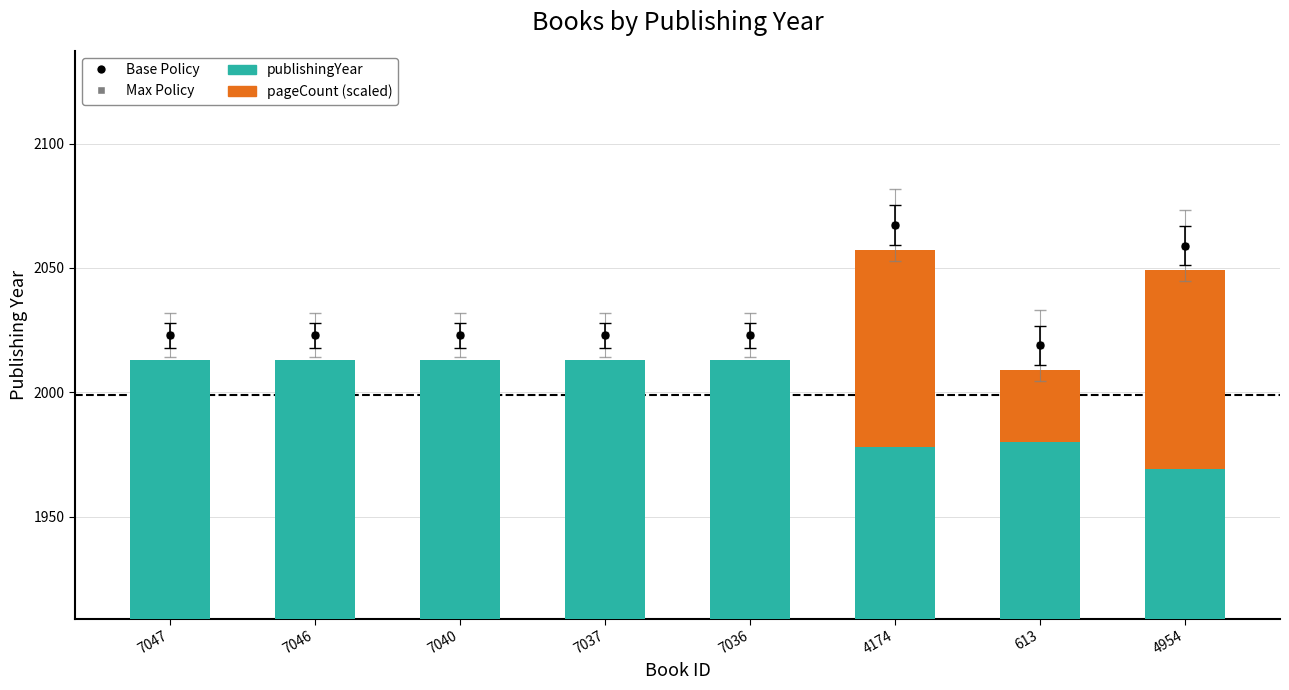

Which series has the widest spread of values?

pageCount (scaled)